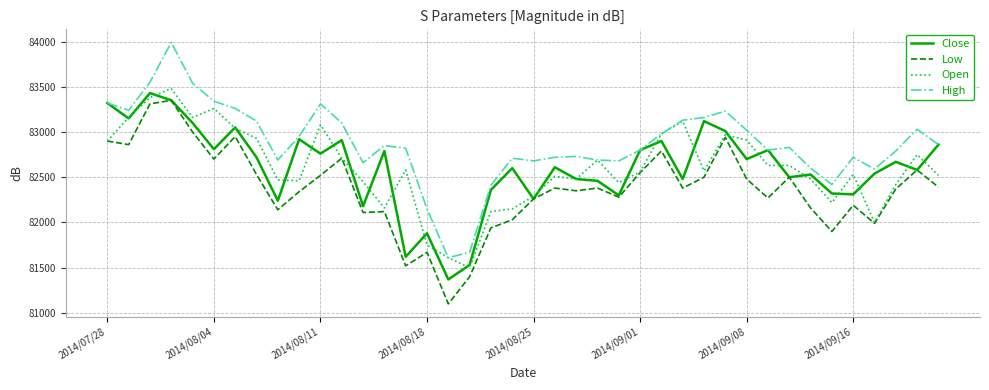

Which series has the widest spread of values?

High